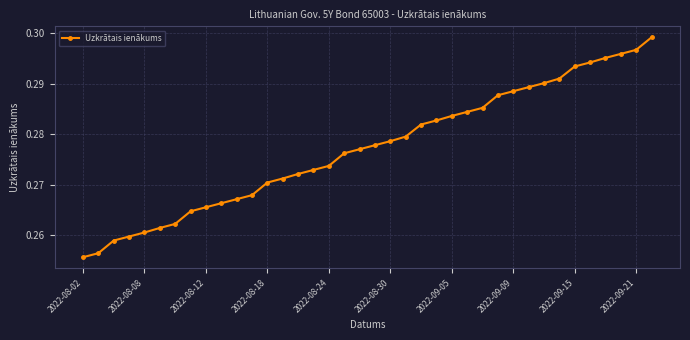

Count the values in the range 0 to 1.

38